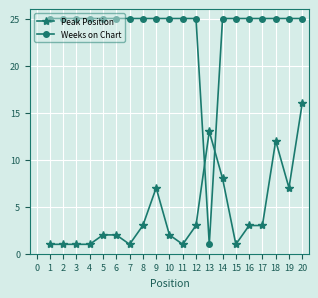

List the series in order of their peak value, highest first.

Weeks on Chart, Peak Position